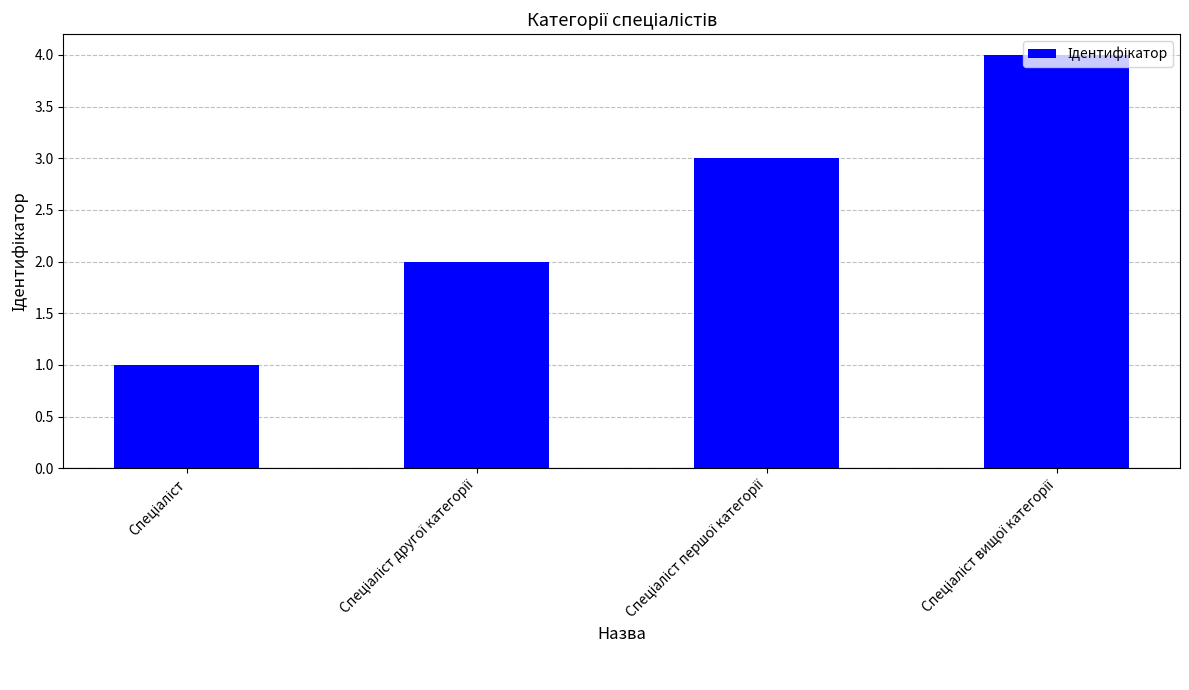

What is the value of the 4th bar from the left?

4